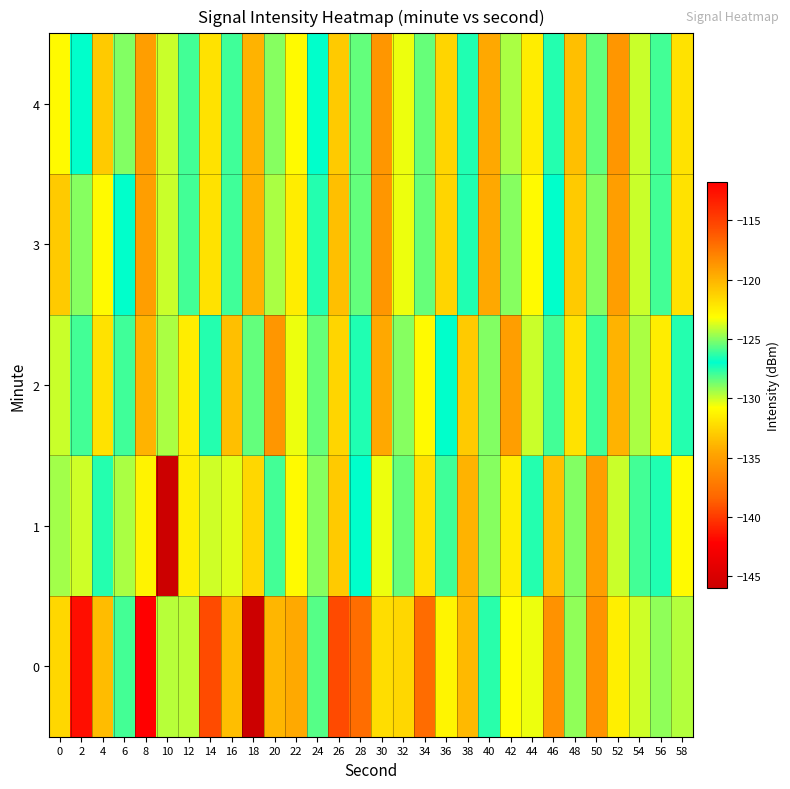

What is the smallest value displayed?

-146.0